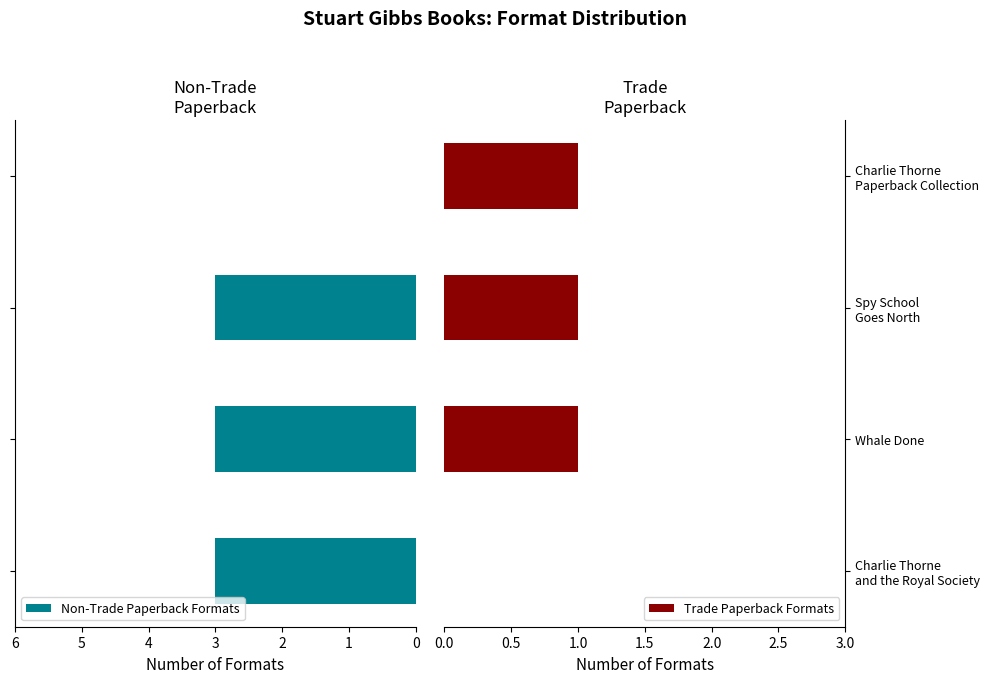

Reading left to right, list all the values displayed in this chart.

Non-Trade Paperback Formats: 3	3	3	0
Trade Paperback Formats: 0	1	1	1